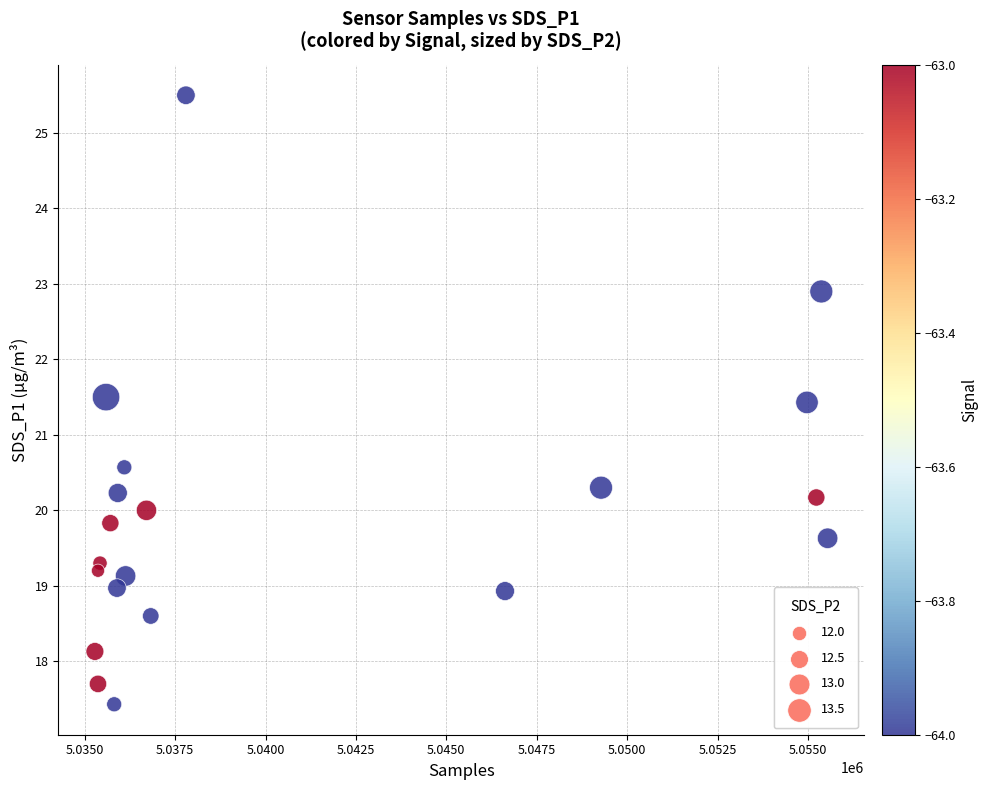

What is the range of X values (max minus min)?

20262.0